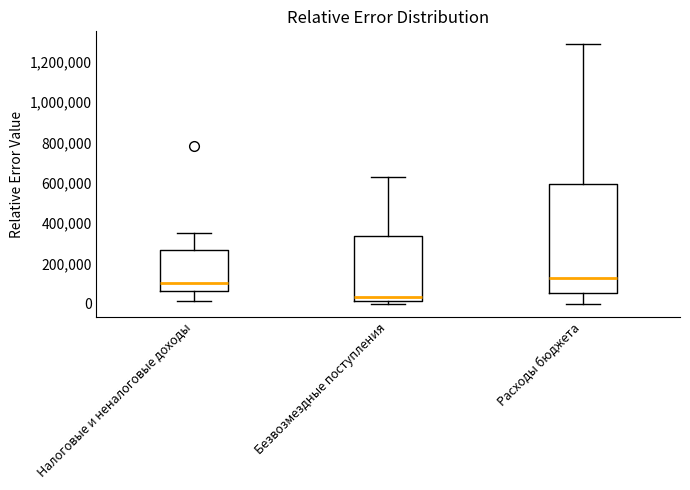

Reading left to right, read every box against the y-axis: the position of its median line, the range the box covers, and the ends of its whiskers. The values are not printed on the chart, so give them approximately, as read against the axis.

Налоговые и неналоговые доходы: median 100000, box 60000 to 260000, whiskers 20000 to 360000
Безвозмездные поступления: median 40000, box 20000 to 340000, whiskers 0 to 640000
Расходы бюджета: median 120000, box 60000 to 600000, whiskers 0 to 1280000